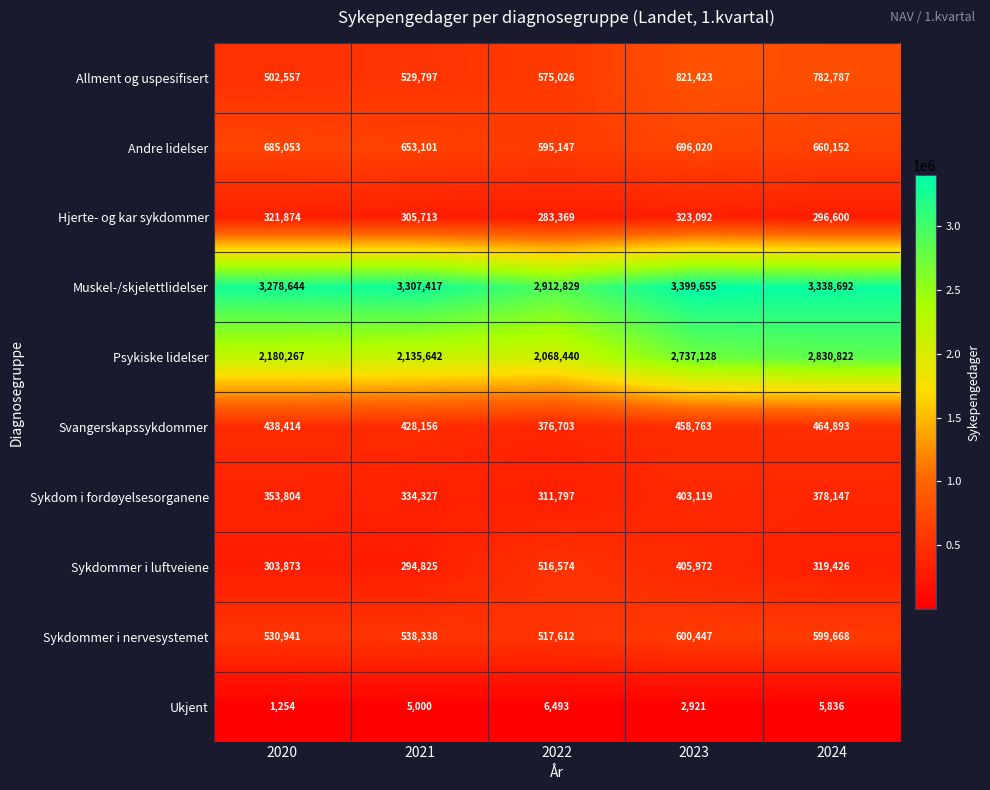

How many data points does each series have?

5